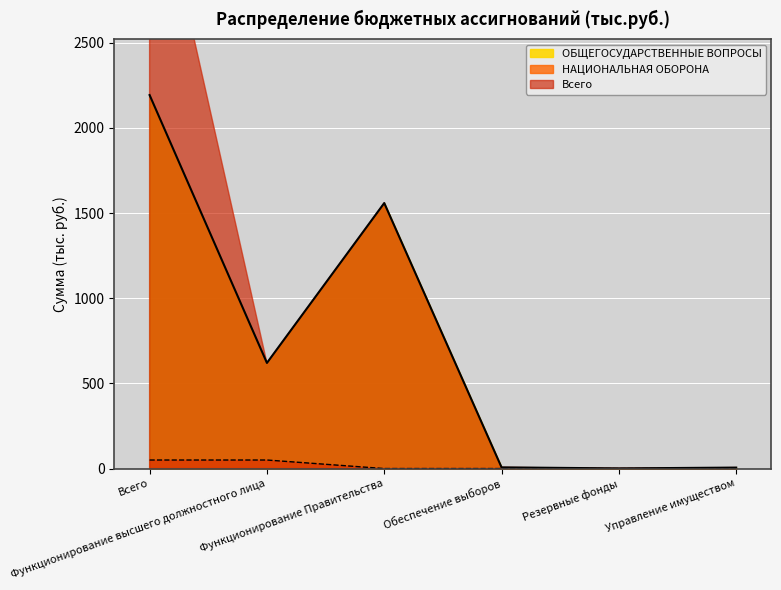

What is the lowest value of the ОБЩЕГОСУДАРСТВЕННЫЕ ВОПРОСЫ series?

1.0